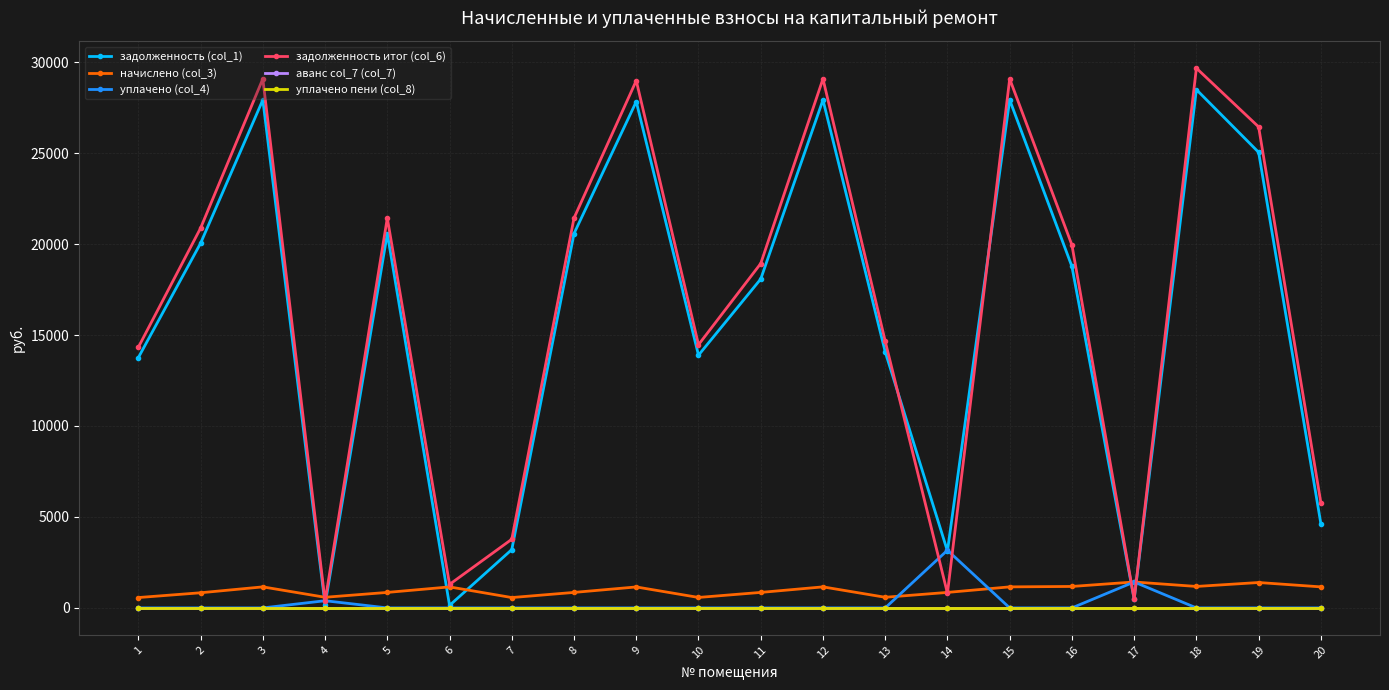

Rank the series by their maximum value, from lowest to highest.

аванс col_7 (col_7), уплачено пени (col_8), начислено (col_3), уплачено (col_4), задолженность (col_1), задолженность итог (col_6)